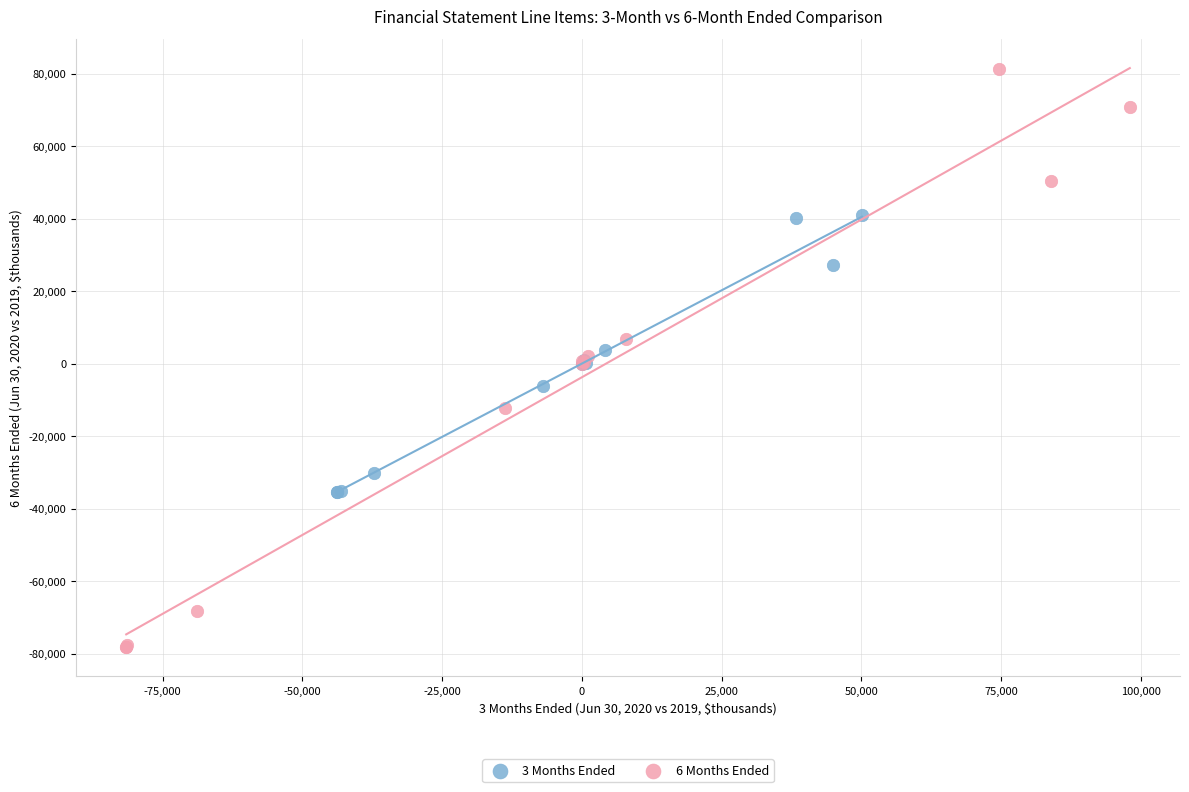

What are all the series names shown in the legend?

3 Months Ended, 6 Months Ended